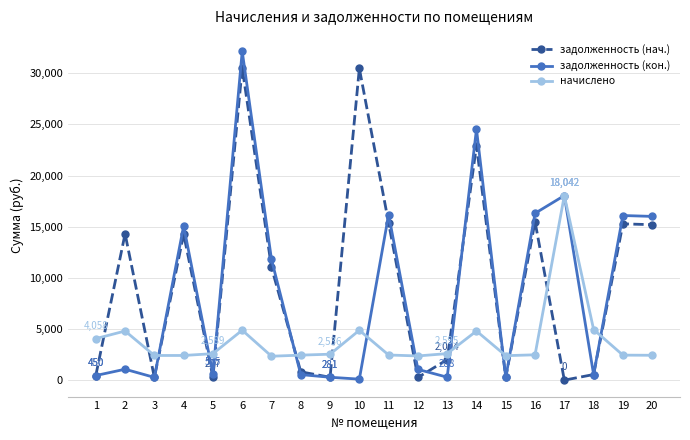

List the series in order of their peak value, lowest first.

начислено, задолженность (нач.), задолженность (кон.)